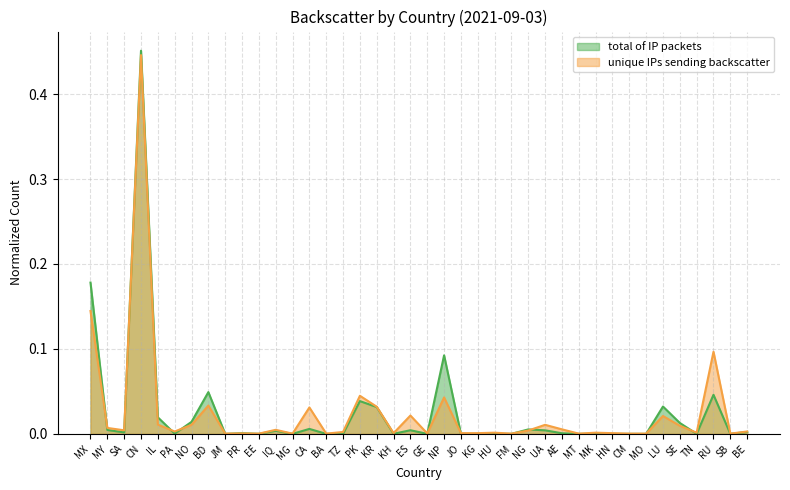

What is the difference between the second highest and second lowest values in the total of IP packets series?

0.2